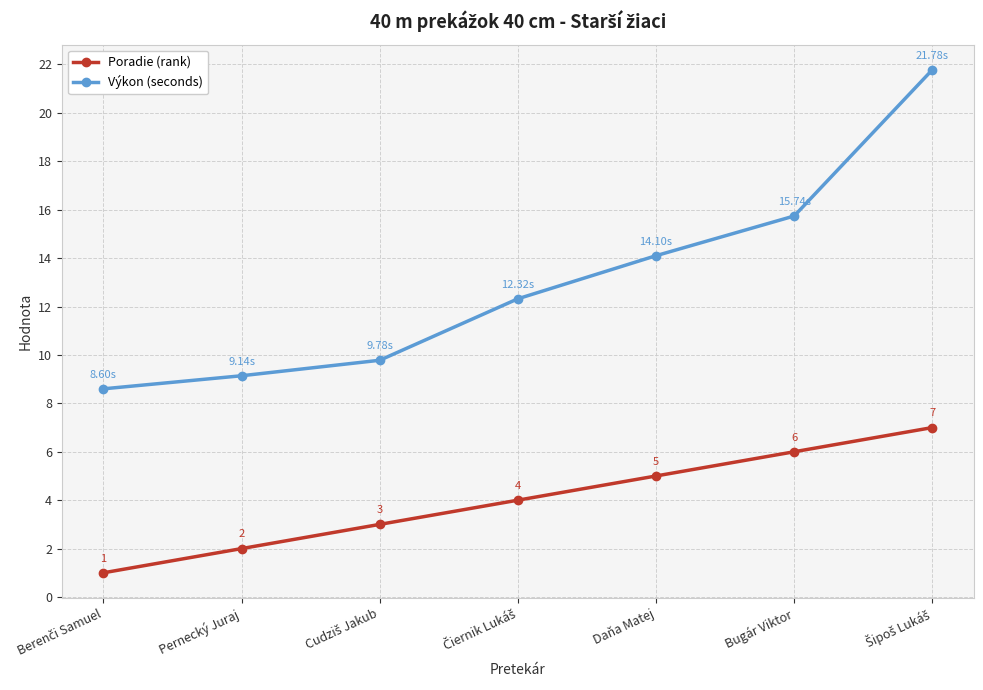

What is the average value of the Výkon (seconds) series?

13.1